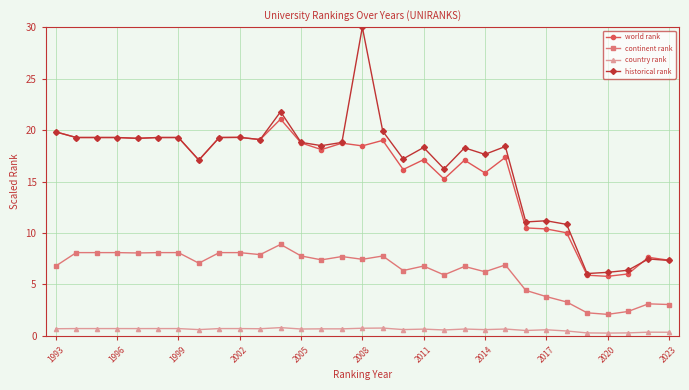

What is the value of the world rank point at the 15th from the left?

18.7